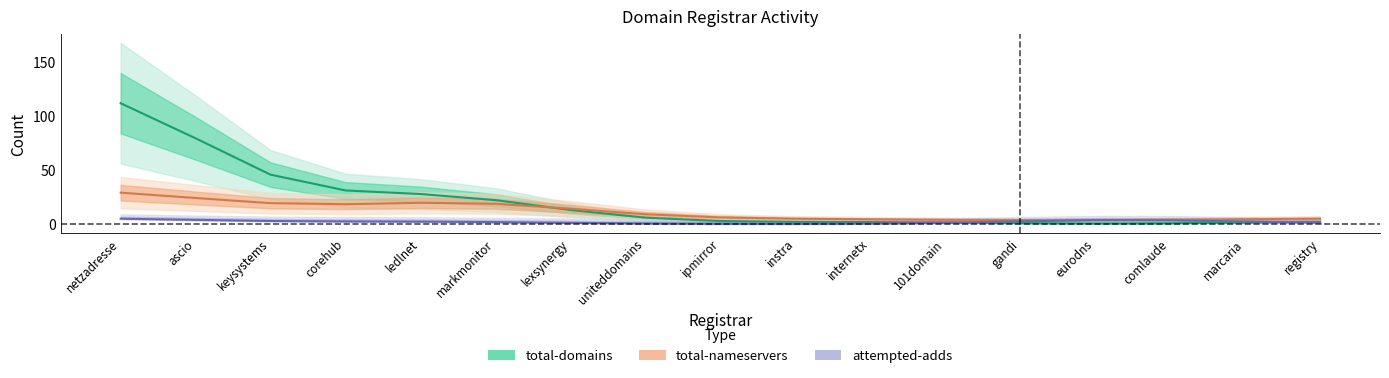

Where is the first local maximum for total-nameservers?

ledlnet